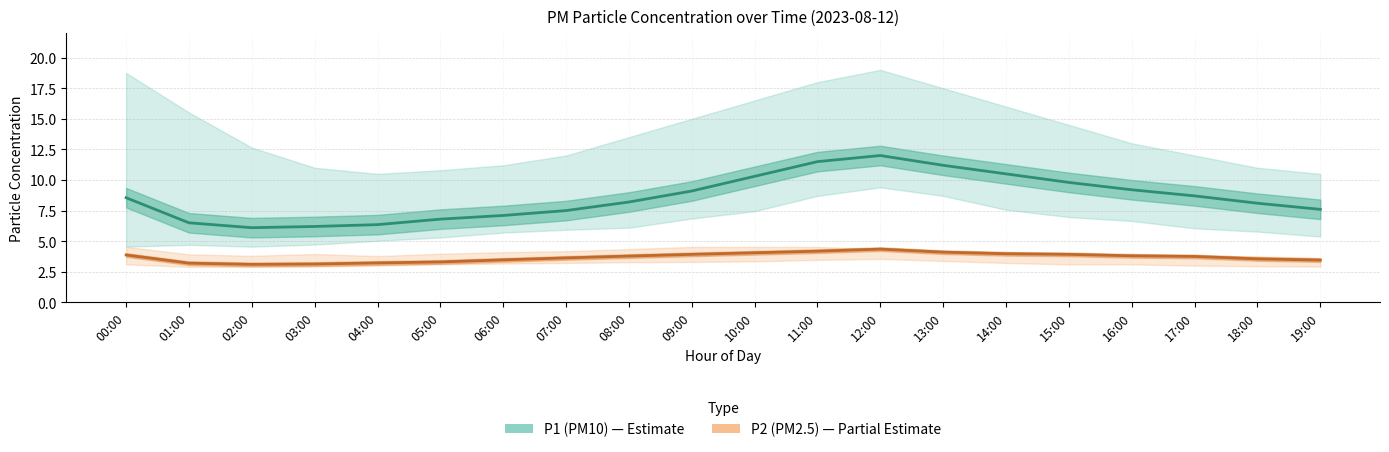

What is the maximum value shown in the chart?

12.0